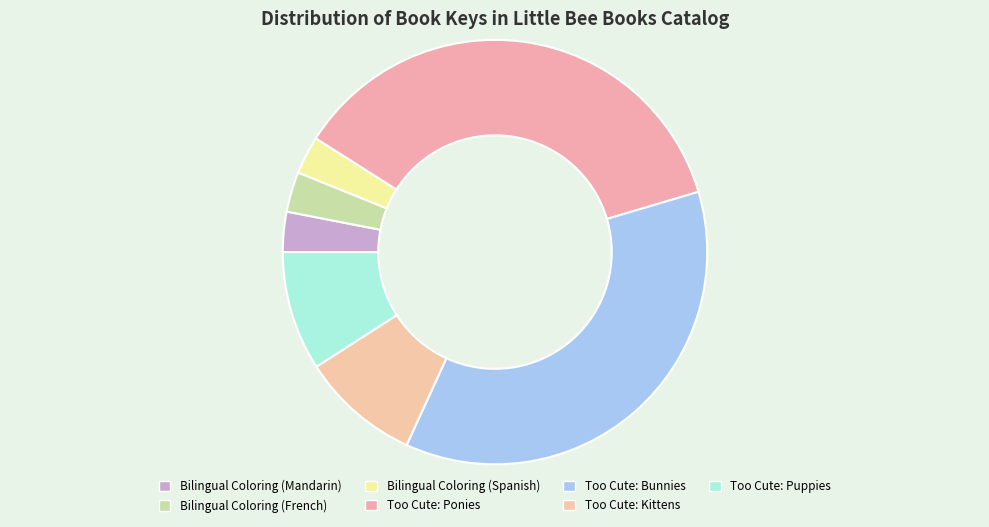

Does any single category account for the majority?

No